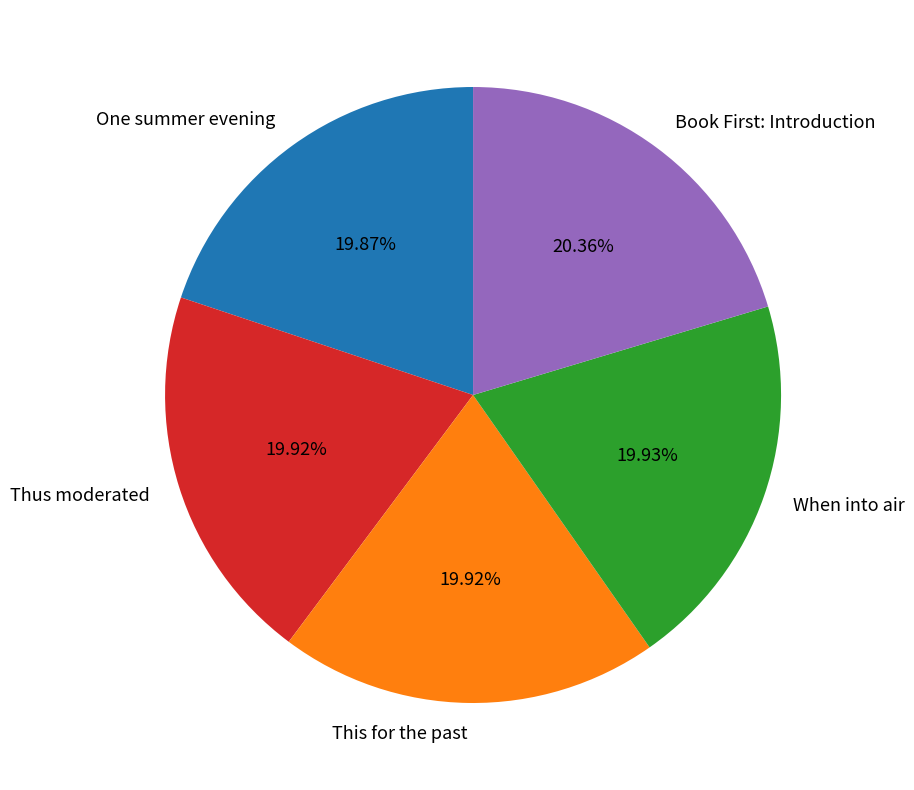

Approximately how many times larger is the value at One summer evening compared to This for the past?

1.0